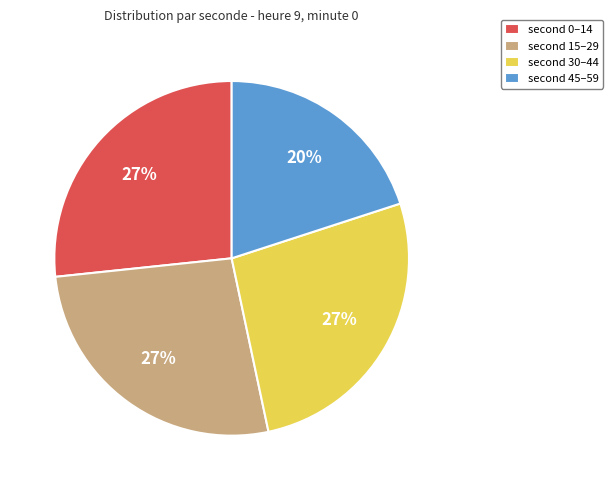

To the nearest percent, what is the average slice percentage?

25%